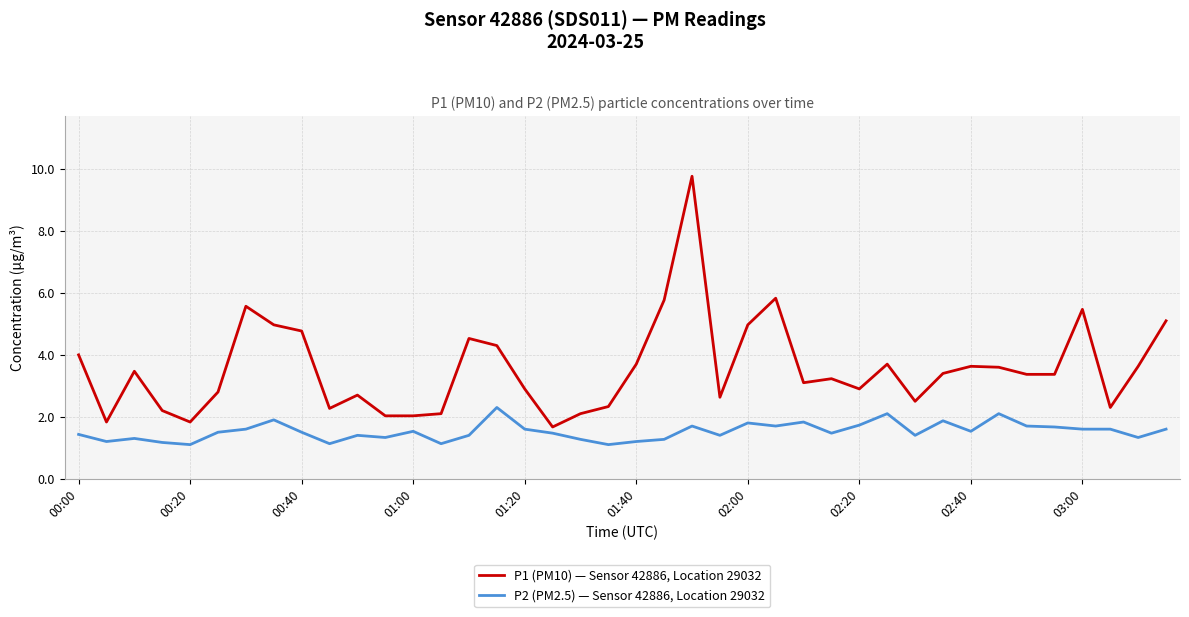

Which series has the largest total across all categories?

P1 (PM10) — Sensor 42886, Location 29032